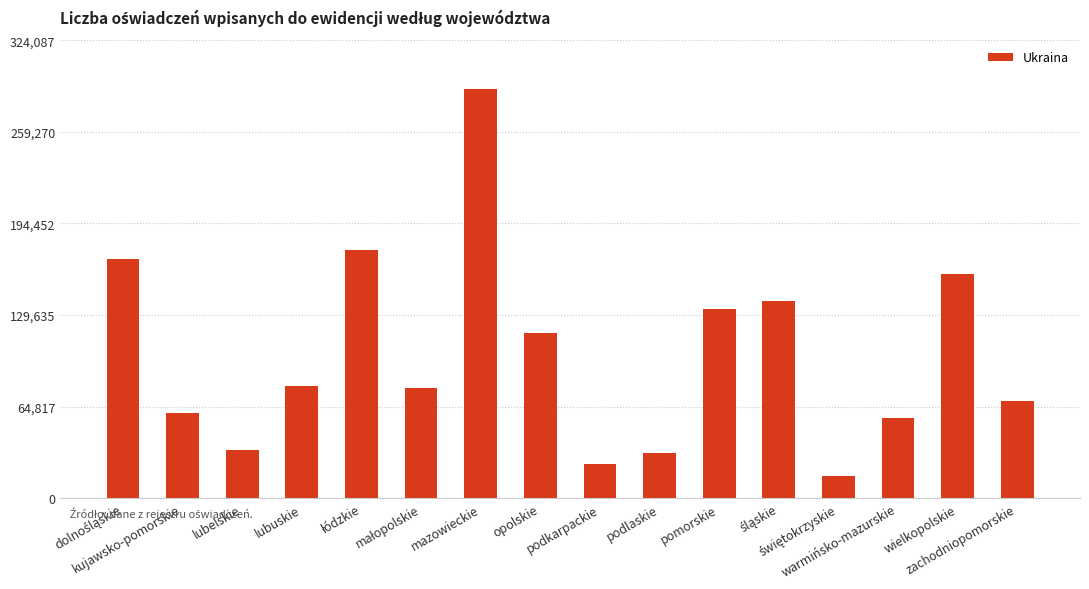

What is the maximum value shown in the chart?

289364